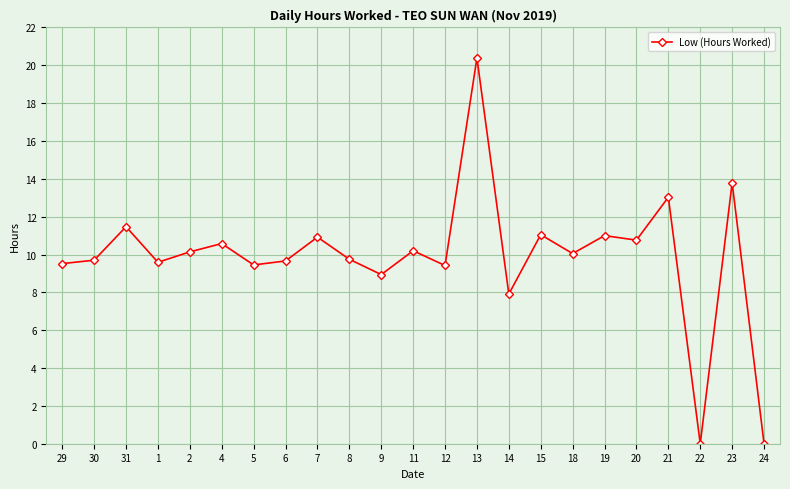

What is the label of the 22nd point from the left?

23